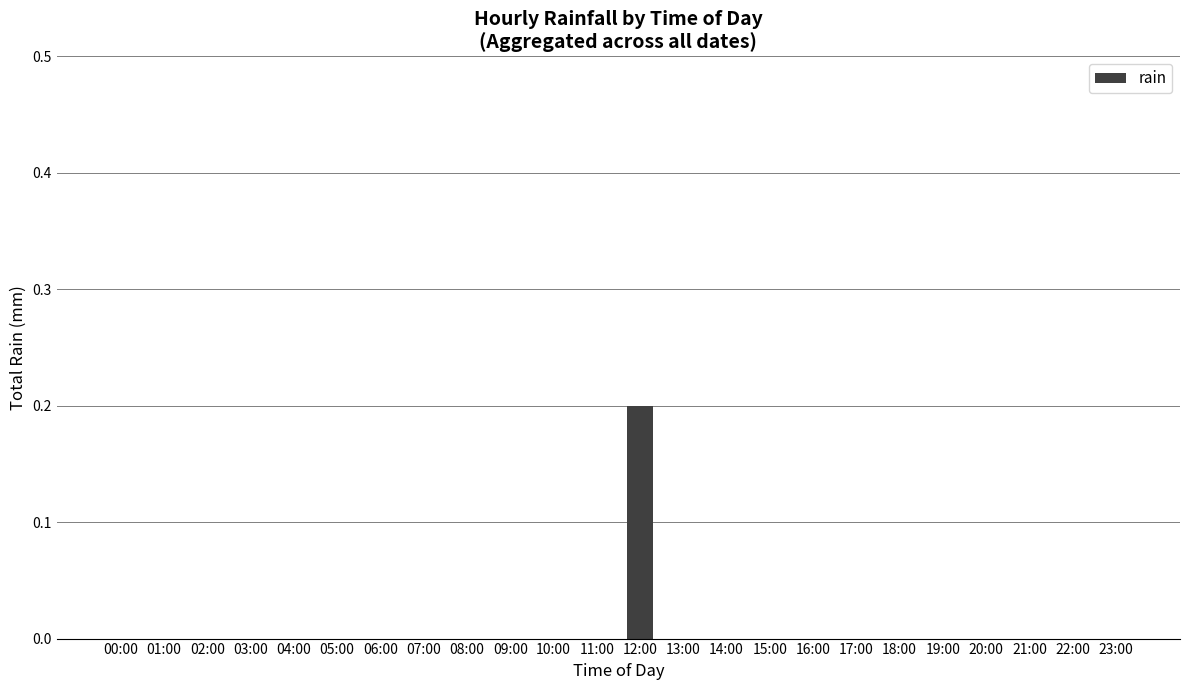

What is the sum of all values?

0.2